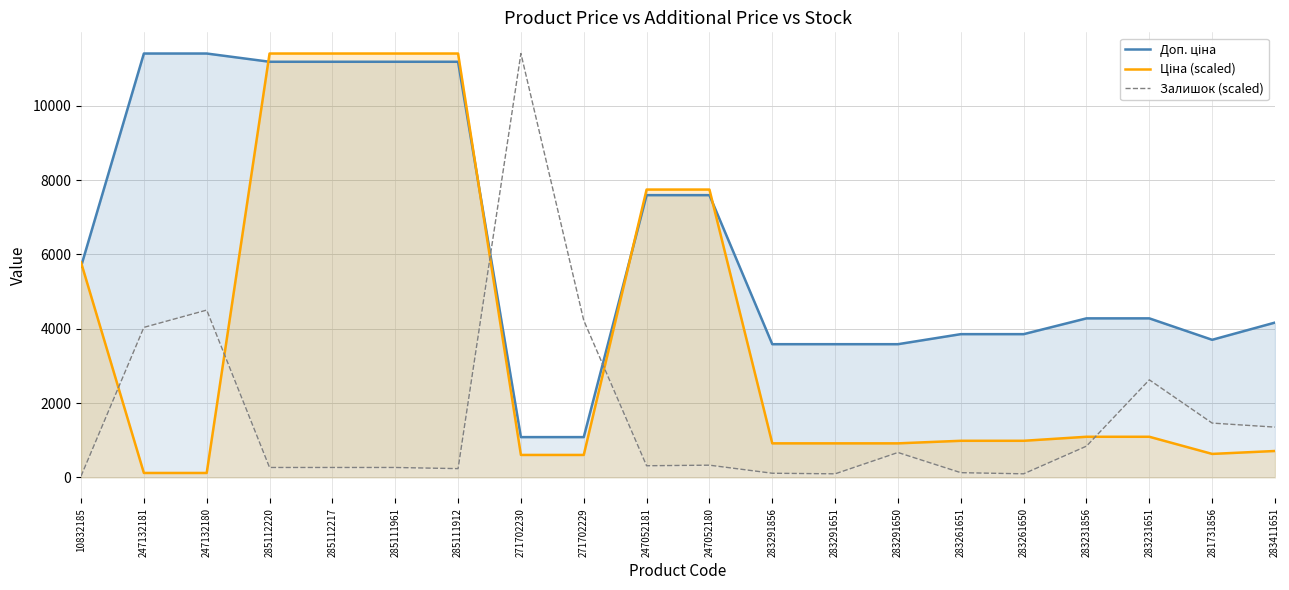

After their last crossing, which series has the higher values: Доп. ціна or Ціна (scaled)?

Доп. ціна